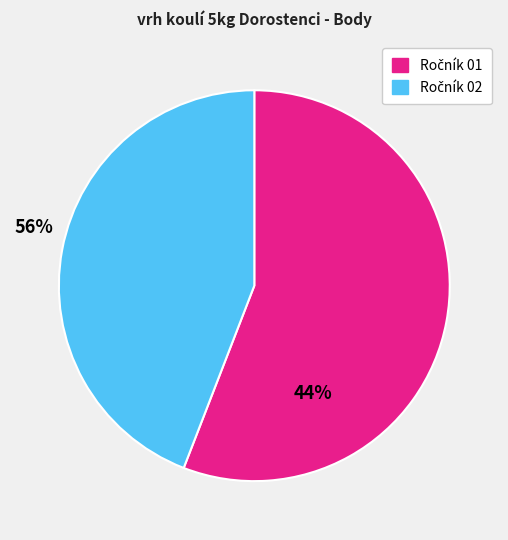

Is there a majority slice in this chart?

Yes